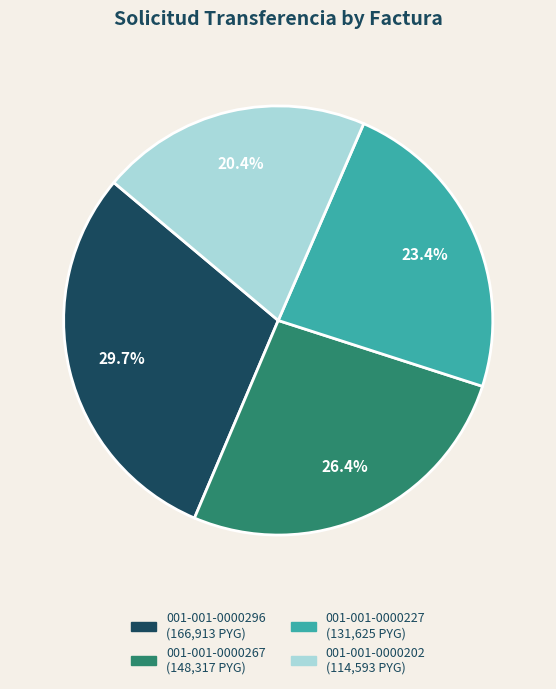

Rank the categories by value from highest to lowest.

001-001-0000296, 001-001-0000267, 001-001-0000227, 001-001-0000202